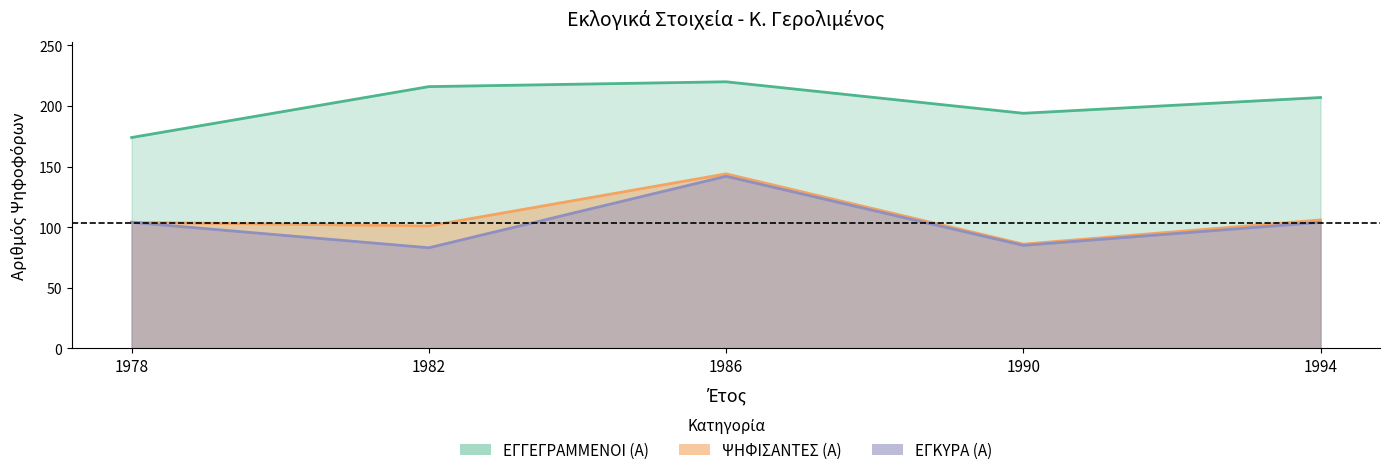

Reading left to right, what are all the values shown in this chart?

ΕΓΓΕΓΡΑΜΜΕΝΟΙ (Α): 1978=174	1982=216	1986=220	1990=194	1994=207
ΨΗΦΙΣΑΝΤΕΣ (Α): 1978=104	1982=101	1986=144	1990=86	1994=106
ΕΓΚΥΡΑ (Α): 1978=104	1982=83	1986=142	1990=85	1994=104